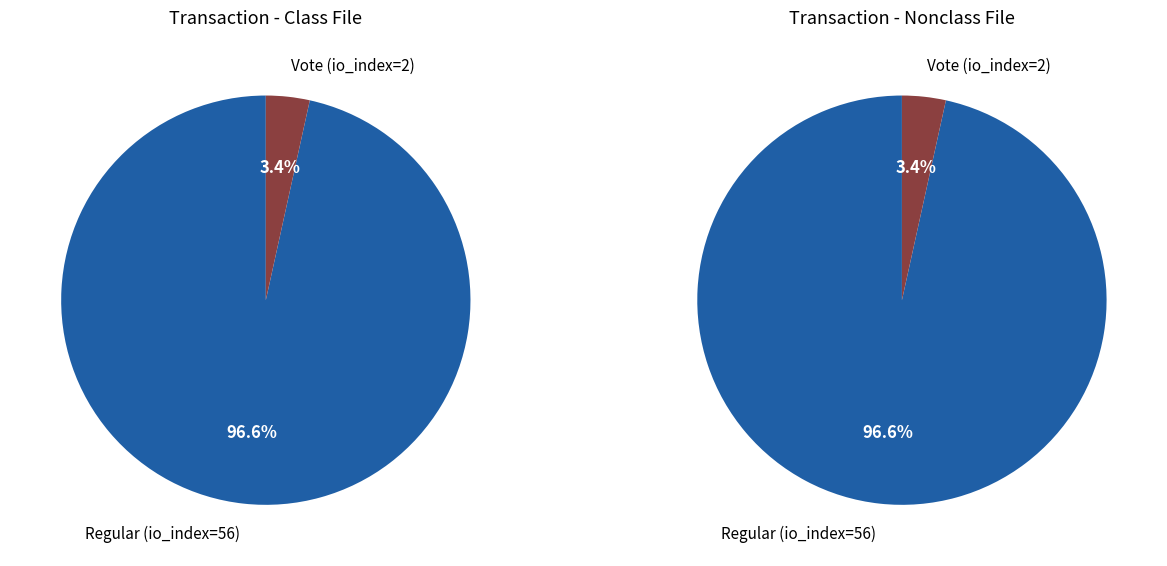

How many segments does this pie chart have?

2